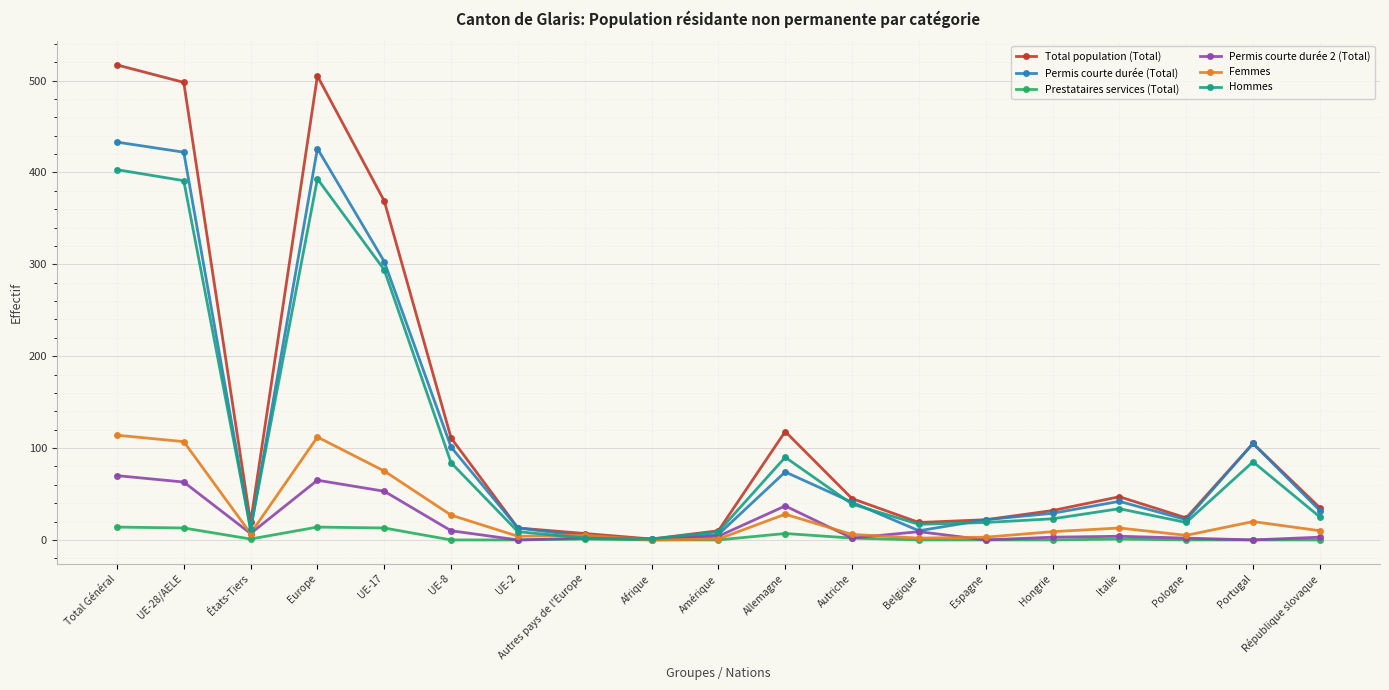

What are all the series names shown in the legend?

Total population (Total), Permis courte durée (Total), Prestataires services (Total), Permis courte durée 2 (Total), Femmes, Hommes